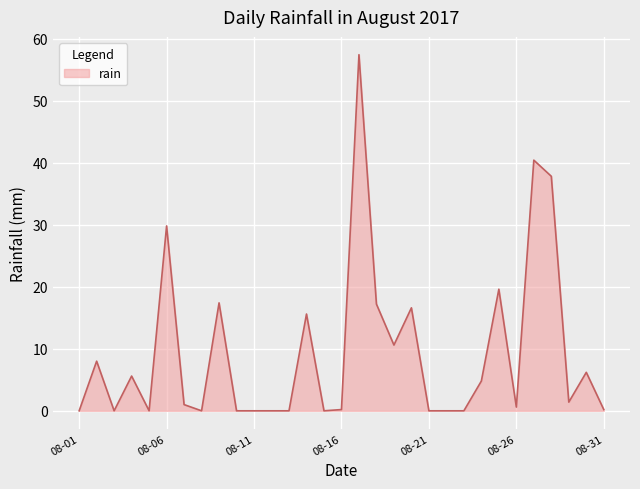

What is the greatest value displayed?

57.4